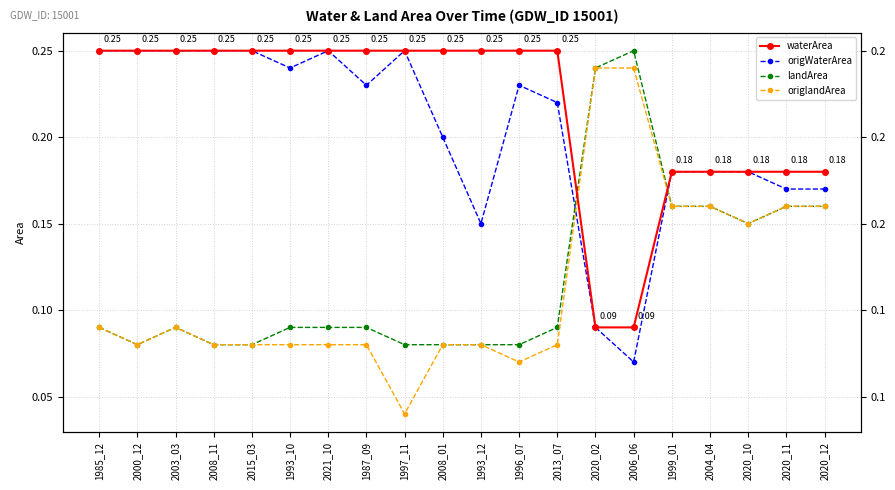

How many landArea values are between 0 and 1?

20